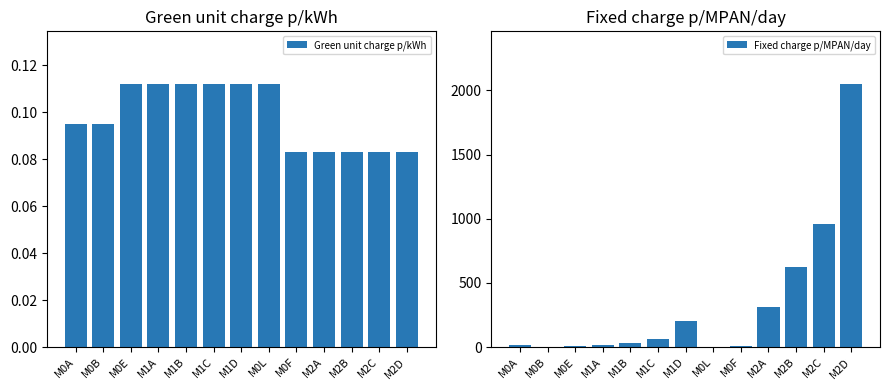

What is the highest value of the Green unit charge p/kWh series?

0.1